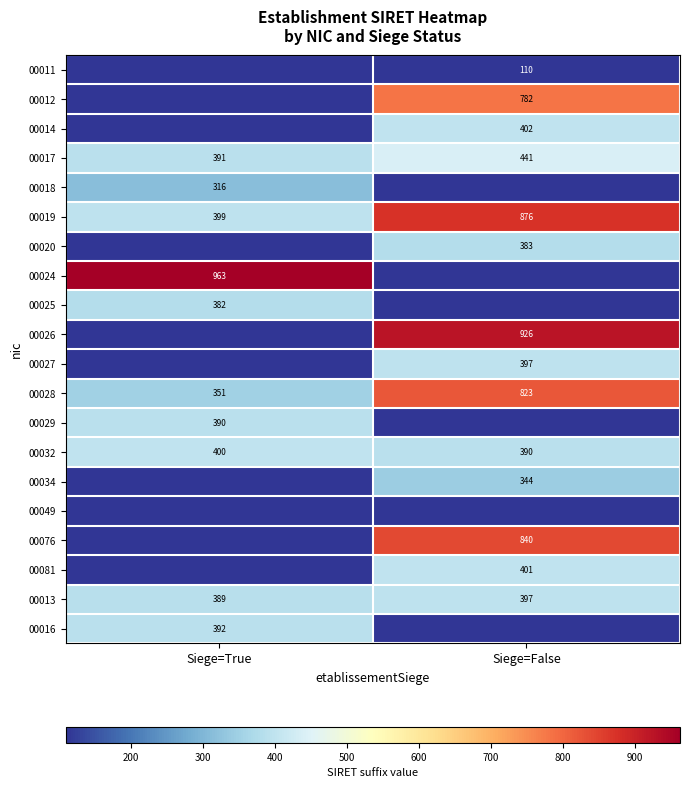

Is the value of 00012 at Siege=False greater than the value of 00016 at Siege=True?

Yes